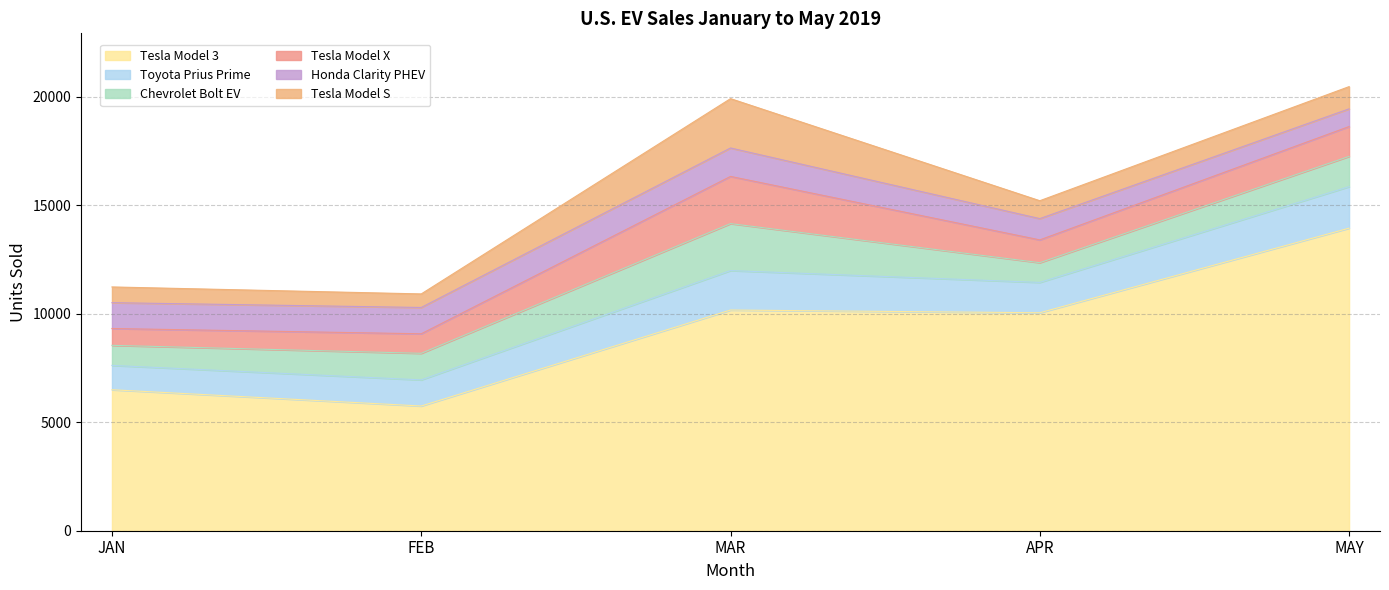

Reading right to left, what are all the values shown in this chart?

Tesla Model 3: MAY=13950	APR=10050	MAR=10175	FEB=5750	JAN=6500
Toyota Prius Prime: MAY=1914	APR=1399	MAR=1820	FEB=1205	JAN=1123
Chevrolet Bolt EV: MAY=1396	APR=910	MAR=2166	FEB=1225	JAN=925
Tesla Model X: MAY=1375	APR=1050	MAR=2175	FEB=900	JAN=775
Honda Clarity PHEV: MAY=816	APR=981	MAR=1311	FEB=1213	JAN=1192
Tesla Model S: MAY=1025	APR=825	MAR=2275	FEB=625	JAN=725